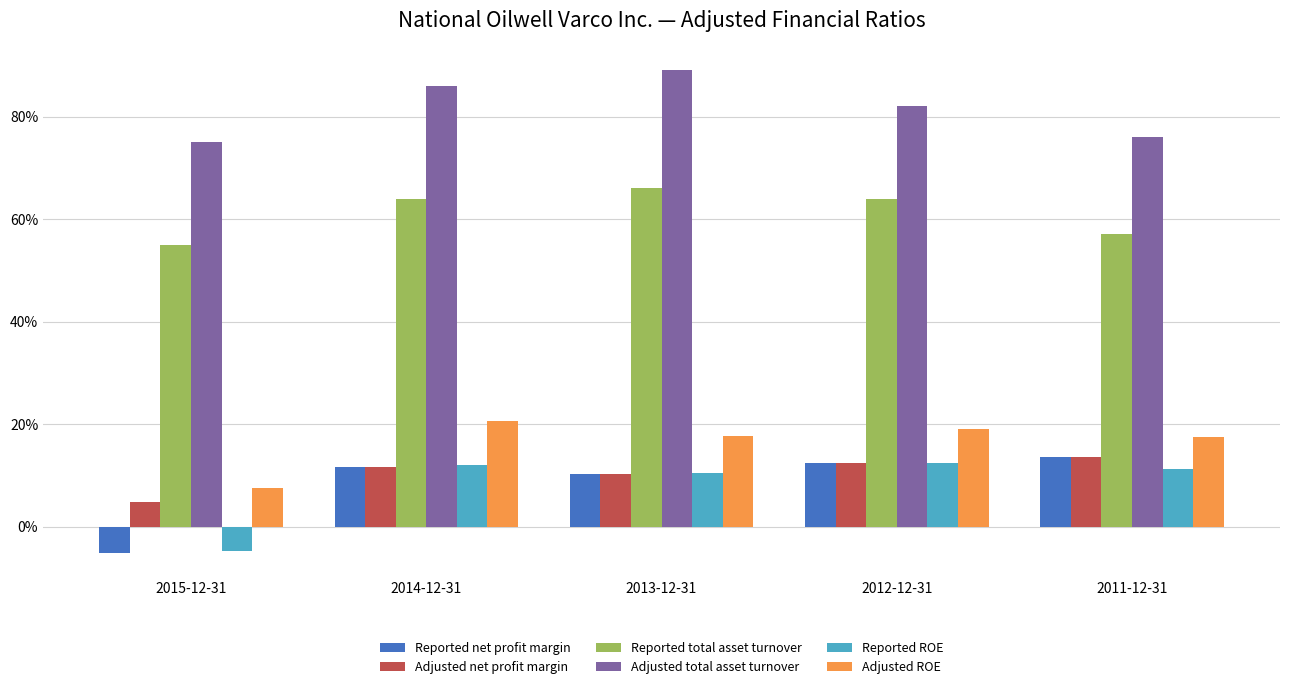

What is the sum of all Adjusted ROE values?

0.8